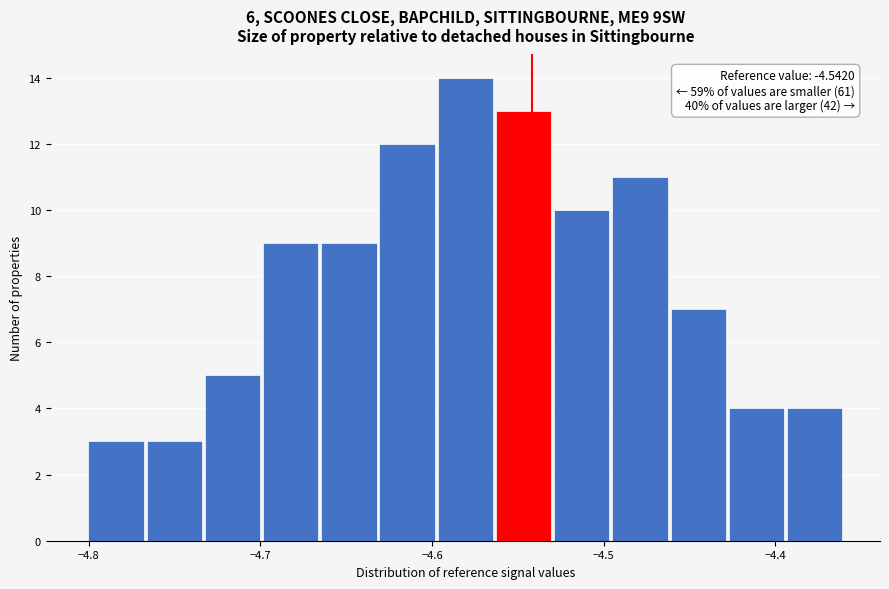

Read against the x-axis, roughly where is the centre of the tallest bar?

-4.58